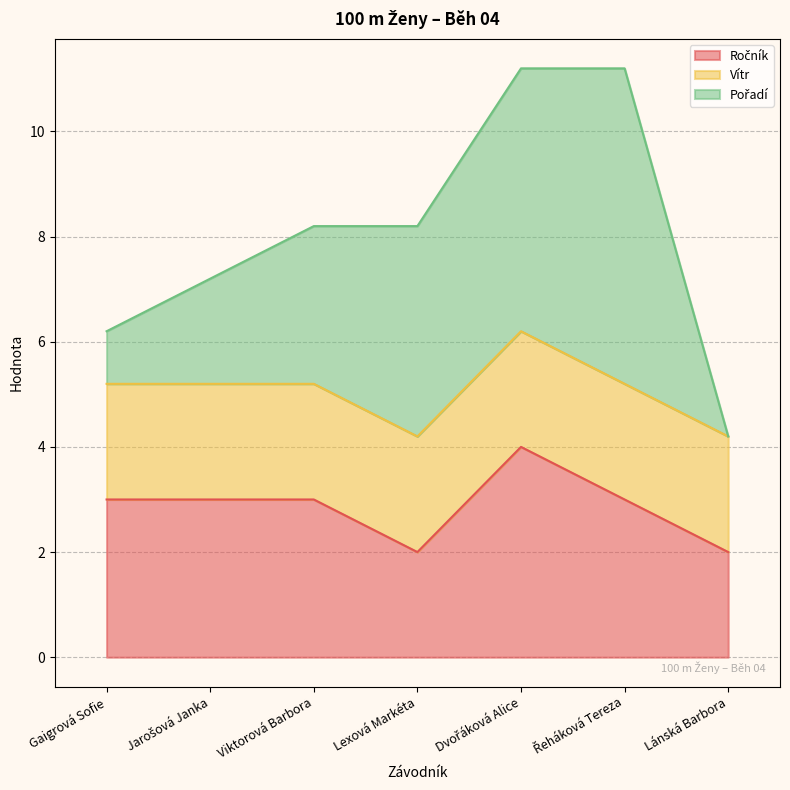

What is the value of the Vítr point at the 5th from the left?

2.2